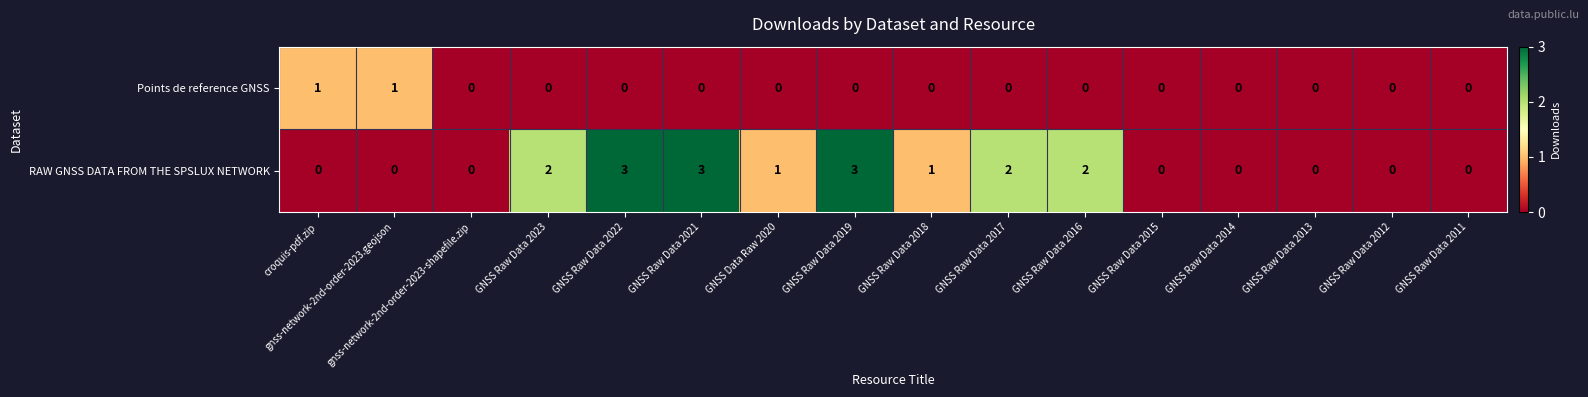

How many values in the RAW GNSS DATA FROM THE SPSLUX NETWORK series are below 1?

8